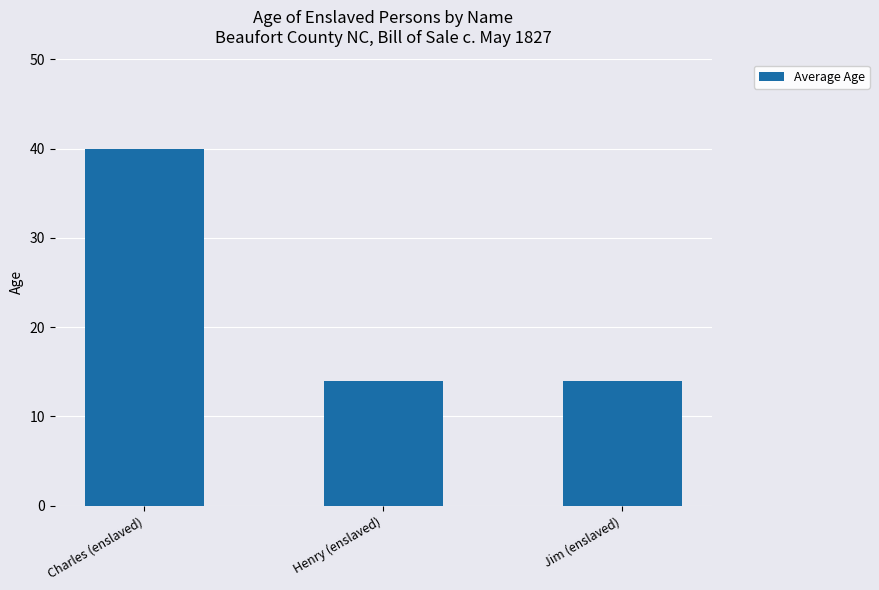

What is the label of the 3rd bar from the right?

Charles (enslaved)